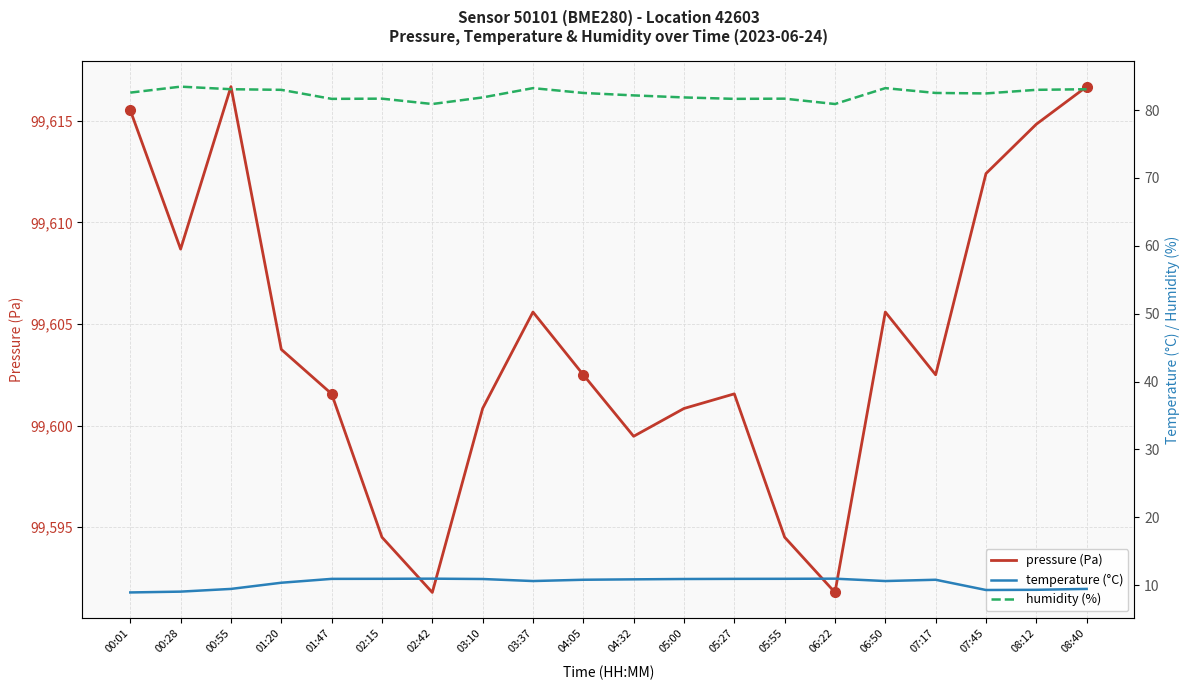

True or false: humidity (%) has more than 2 interior local peaks.

True